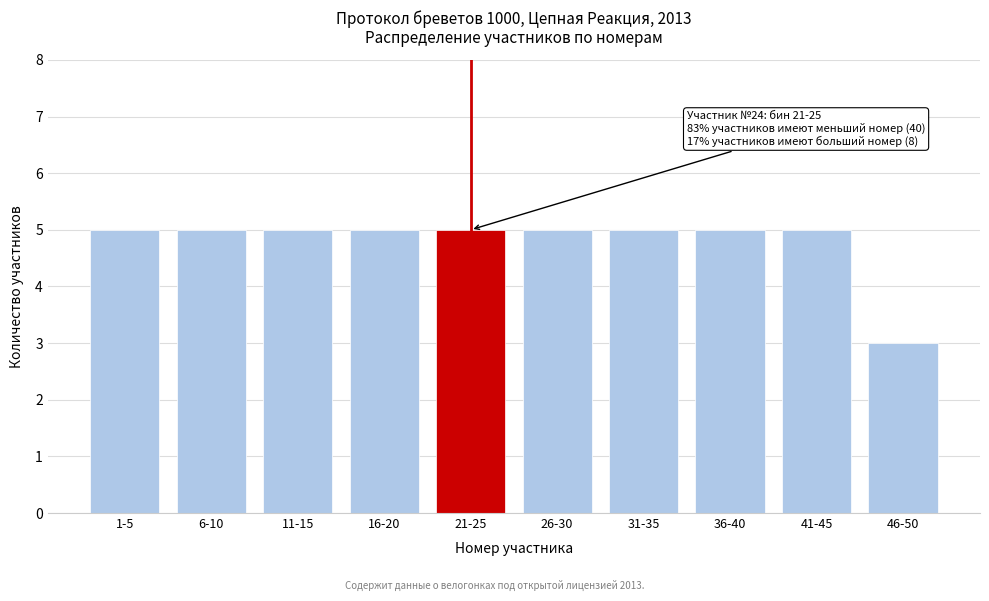

Reading right to left, list all the values displayed in this chart.

46-50=3	41-45=5	36-40=5	31-35=5	26-30=5	21-25=5	16-20=5	11-15=5	6-10=5	1-5=5